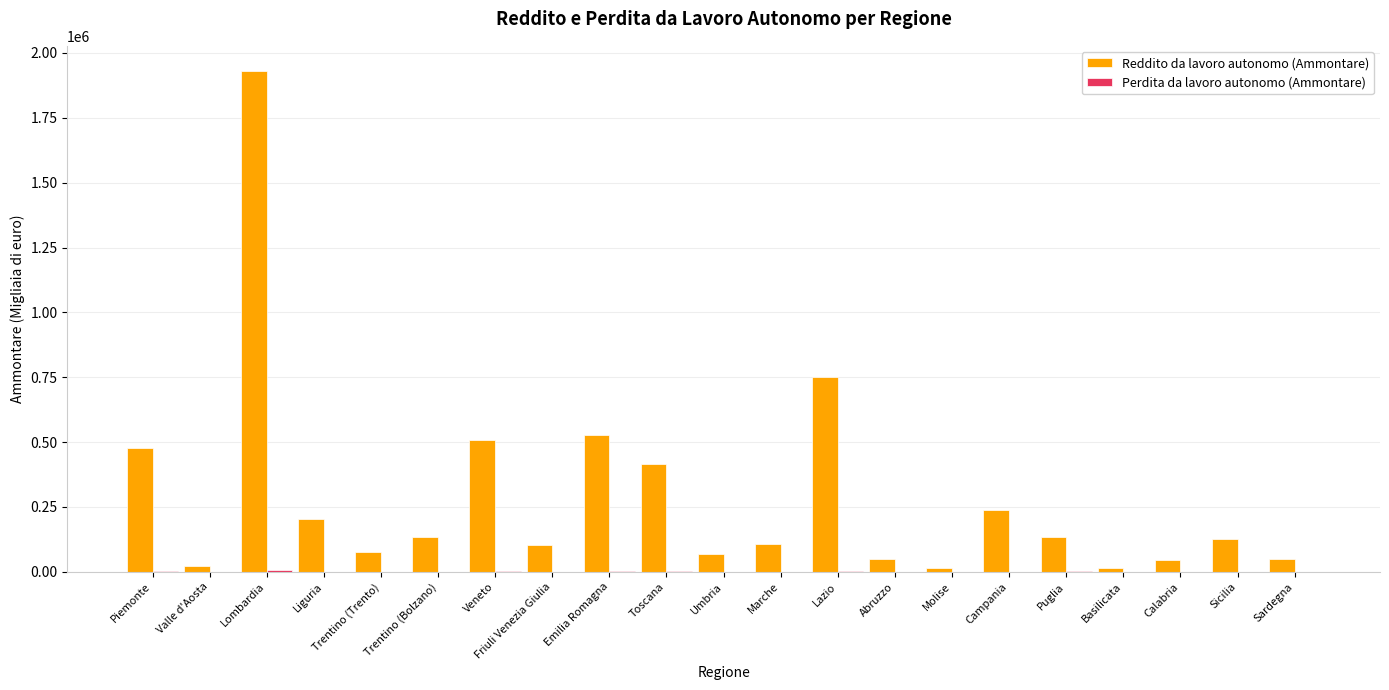

What is the total value across all series at Liguria?

204857